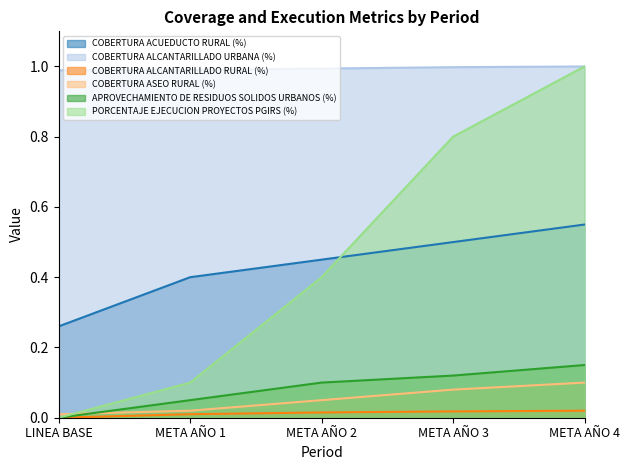

At META AÑO 3, list the series in order from largest to smallest.

COBERTURA ALCANTARILLADO URBANA (%), PORCENTAJE EJECUCION PROYECTOS PGIRS (%), COBERTURA ACUEDUCTO RURAL (%), APROVECHAMIENTO DE RESIDUOS SOLIDOS URBANOS (%), COBERTURA ASEO RURAL (%), COBERTURA ALCANTARILLADO RURAL (%)